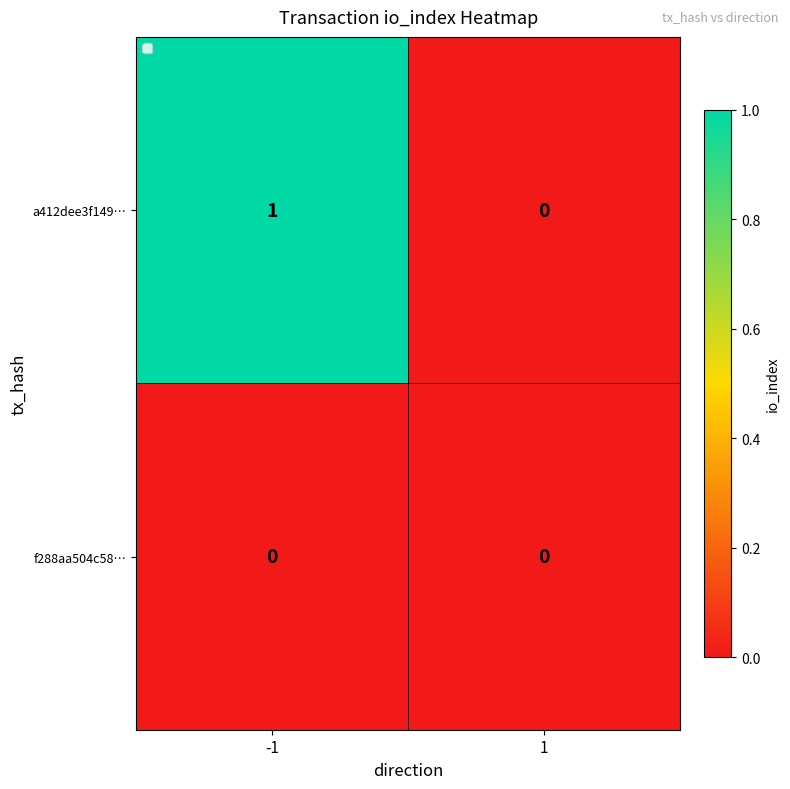

True or false: f288aa504c58… has a value of 0 at -1.

True